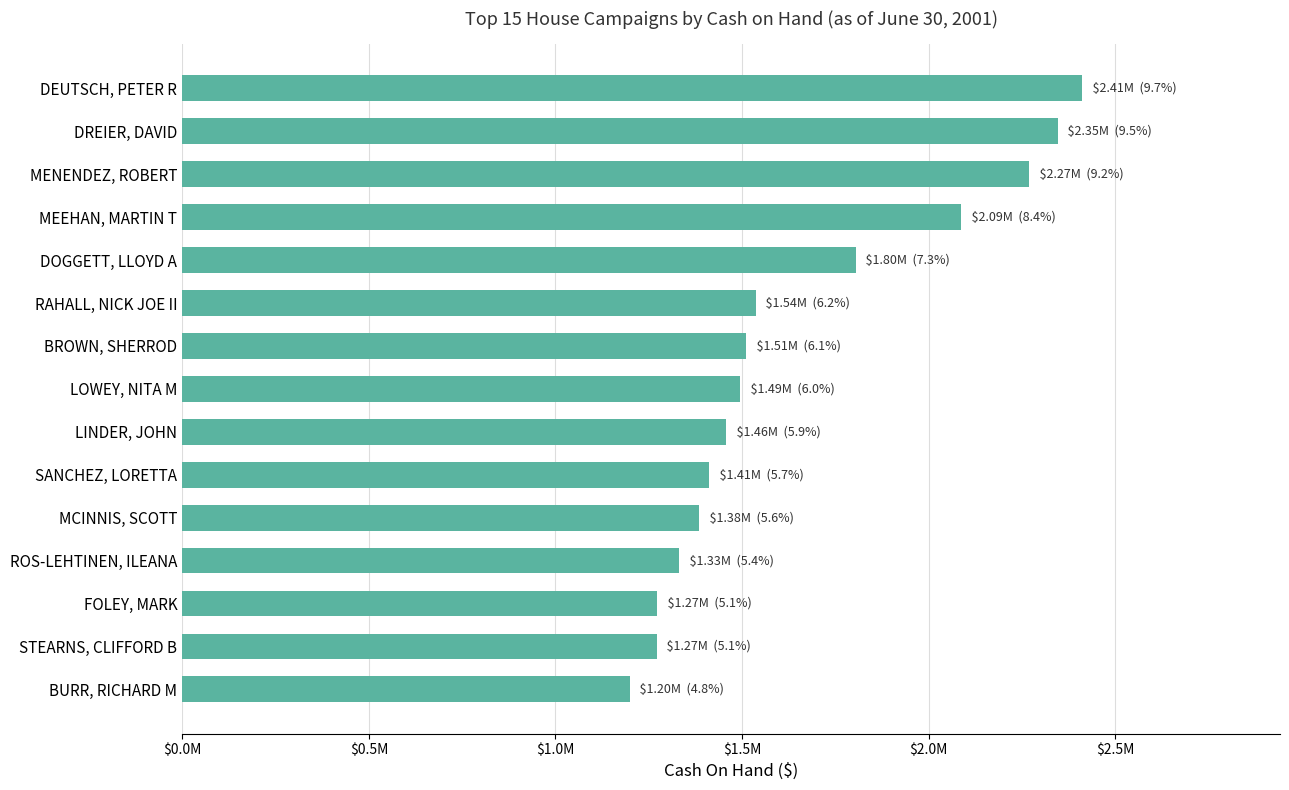

Does the chart contain any negative values?

No